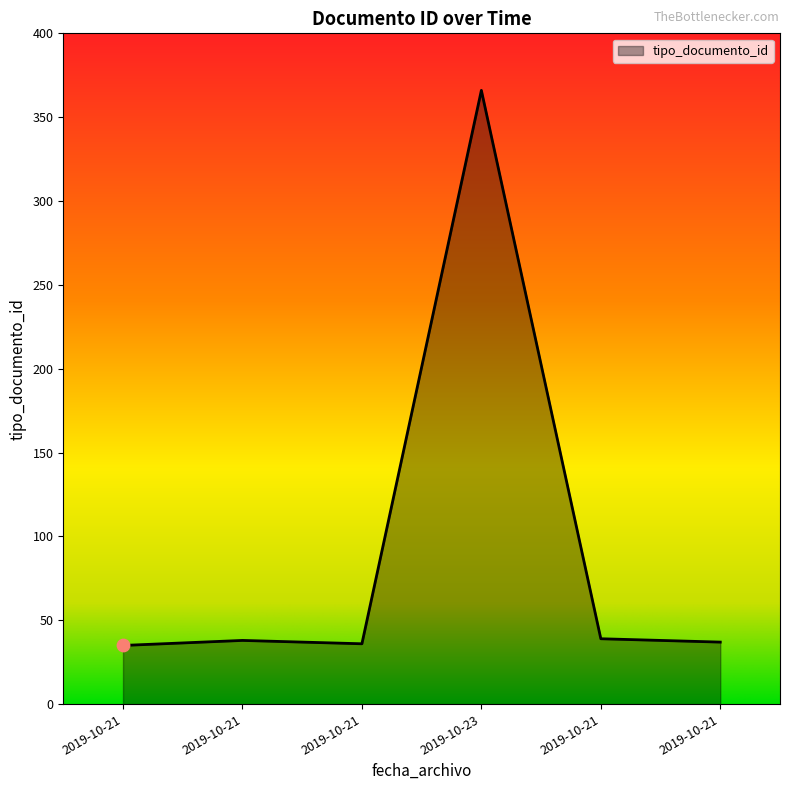

What is the ratio of the value at 2019-10-23 to the value at 2019-10-21?

9.9